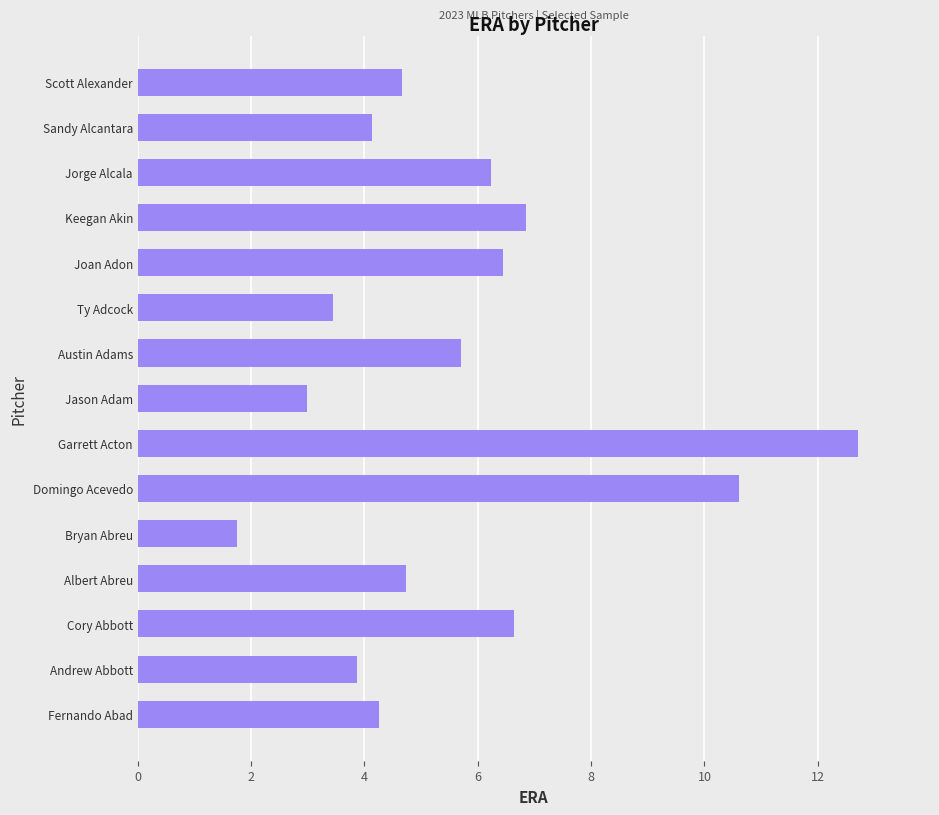

At which label is the value closest to 7?

Keegan Akin